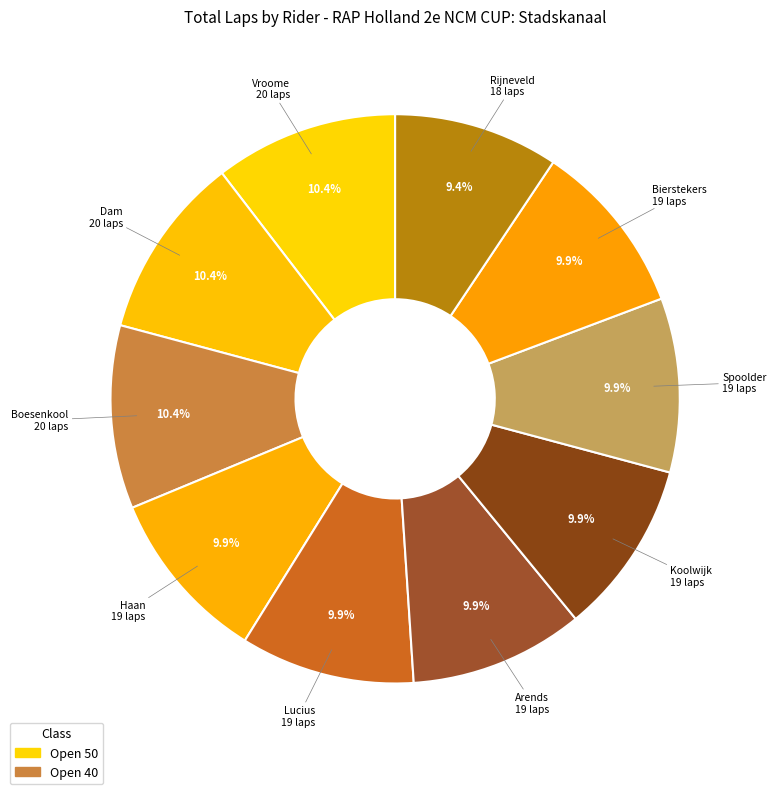

Count the number of slices in the pie.

10